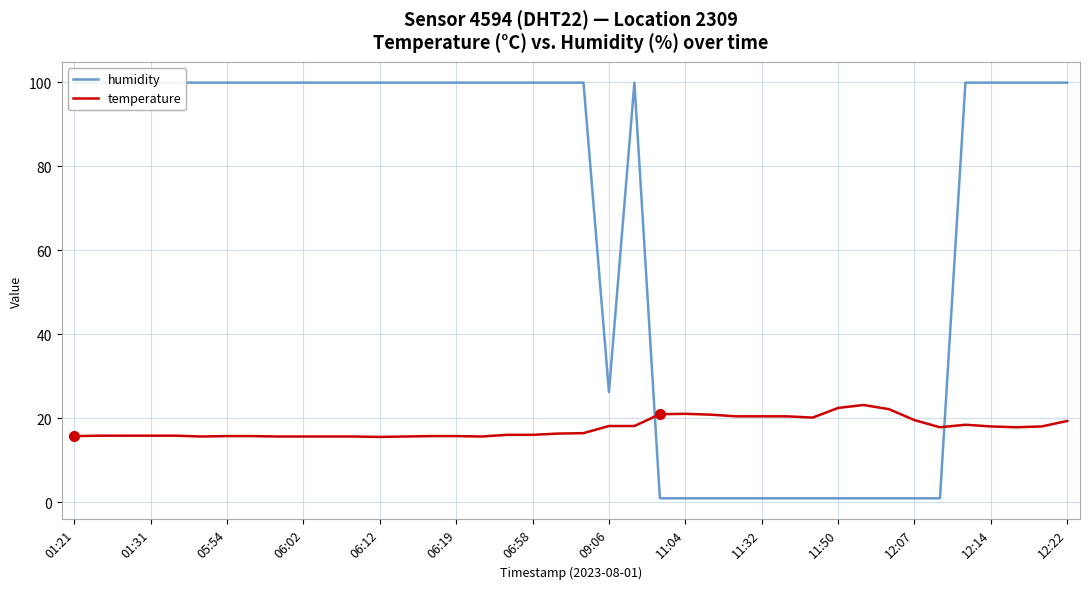

How many interior local peaks does the humidity series have?

1